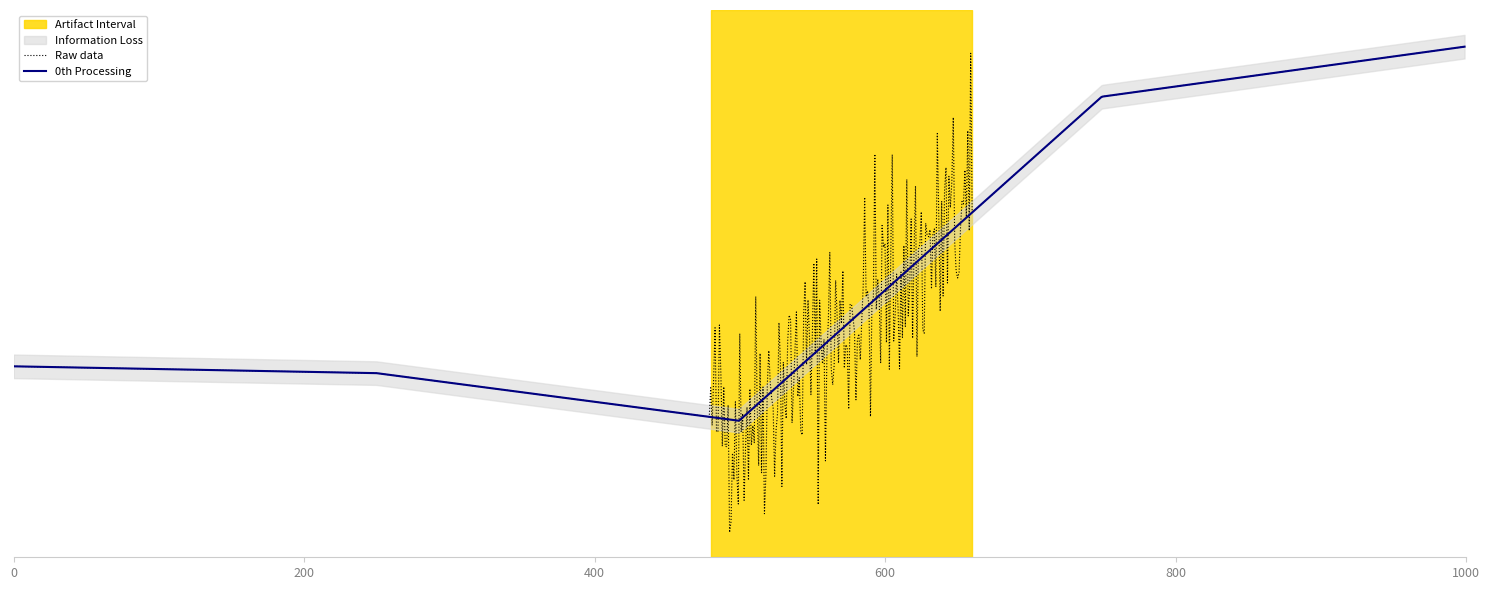

What is the difference between the maximum and second lowest values?

2213